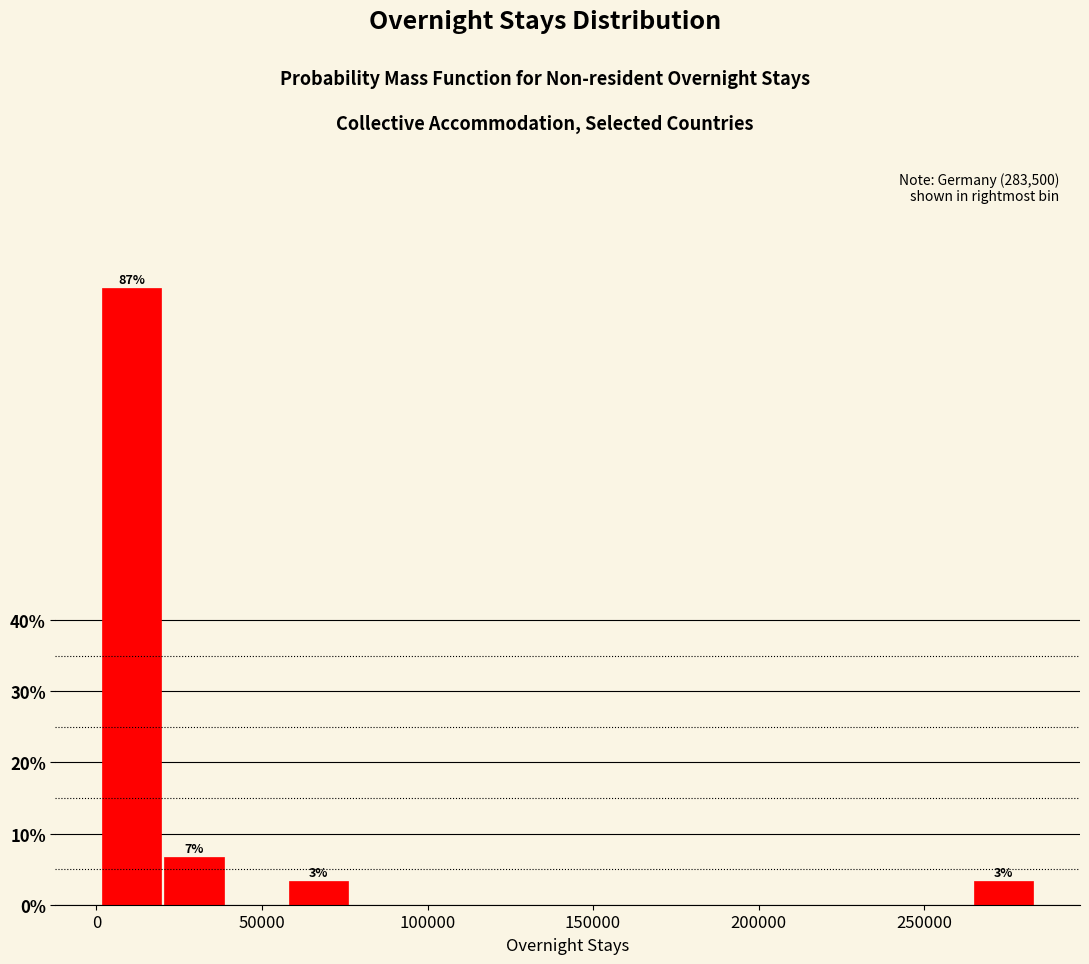

Read against the x-axis, roughly where is the centre of the tallest bar?

10000